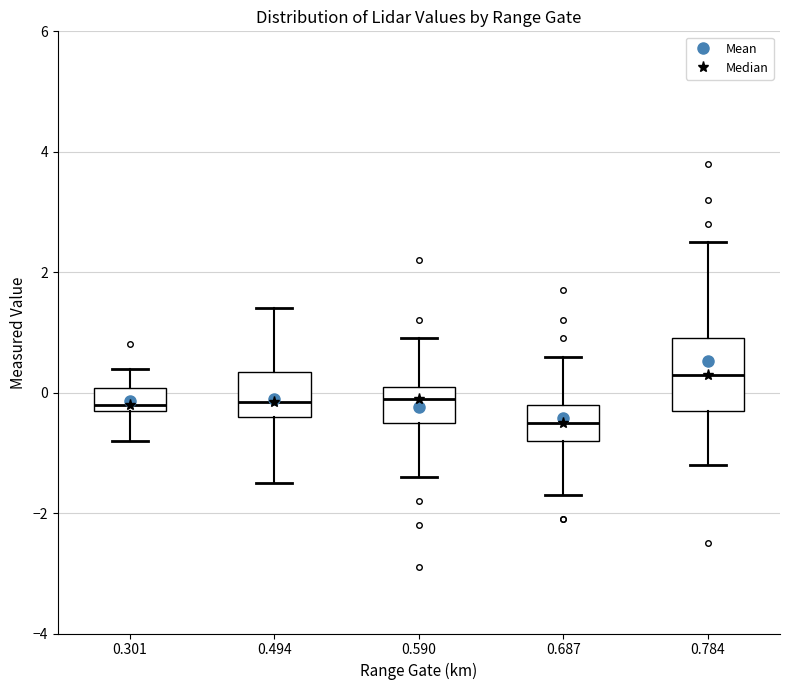

Reading left to right, read every box against the y-axis: the position of its median line, the range the box covers, and the ends of its whiskers. The values are not printed on the chart, so give them approximately, as read against the axis.

0.301: median -0.2 (just above the box's lower edge), box -0.2 to 0.0, whiskers -0.8 to 0.4
0.494: median -0.2, box -0.4 to 0.4, whiskers -1.4 to 1.4
0.590: median 0.0, box -0.4 to 0.2, whiskers -1.4 to 1.0
0.687: median -0.4, box -0.8 to -0.2, whiskers -1.6 to 0.6
0.784: median 0.4, box -0.2 to 1.0, whiskers -1.2 to 2.6